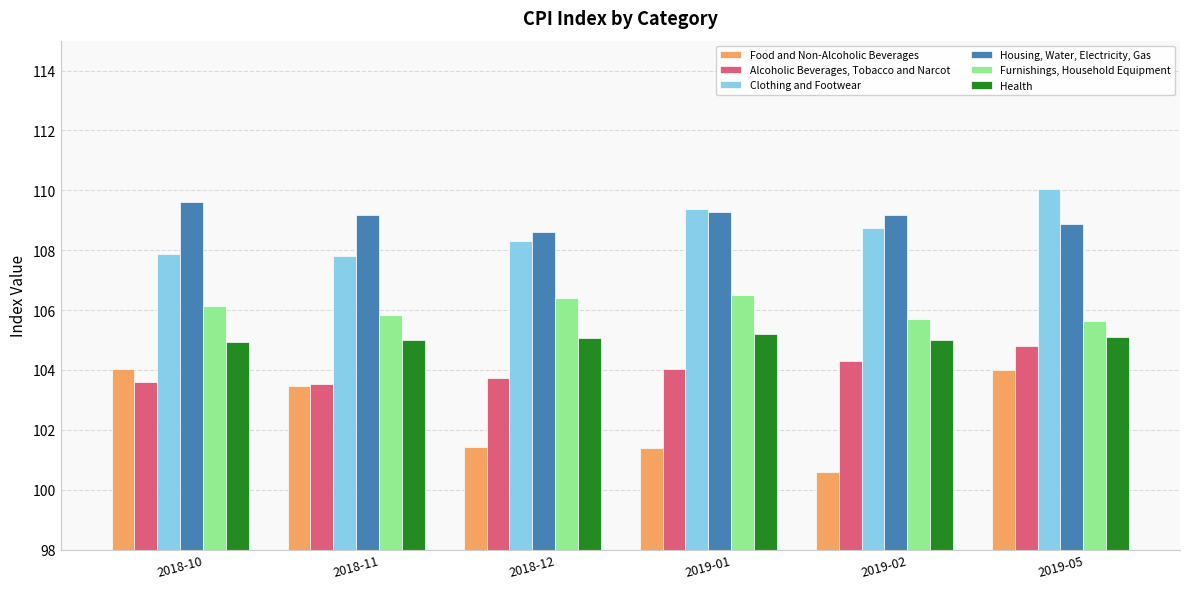

The Alcoholic Beverages, Tobacco and Narcot series shows 104.0 at 2019-01. True or false?

True